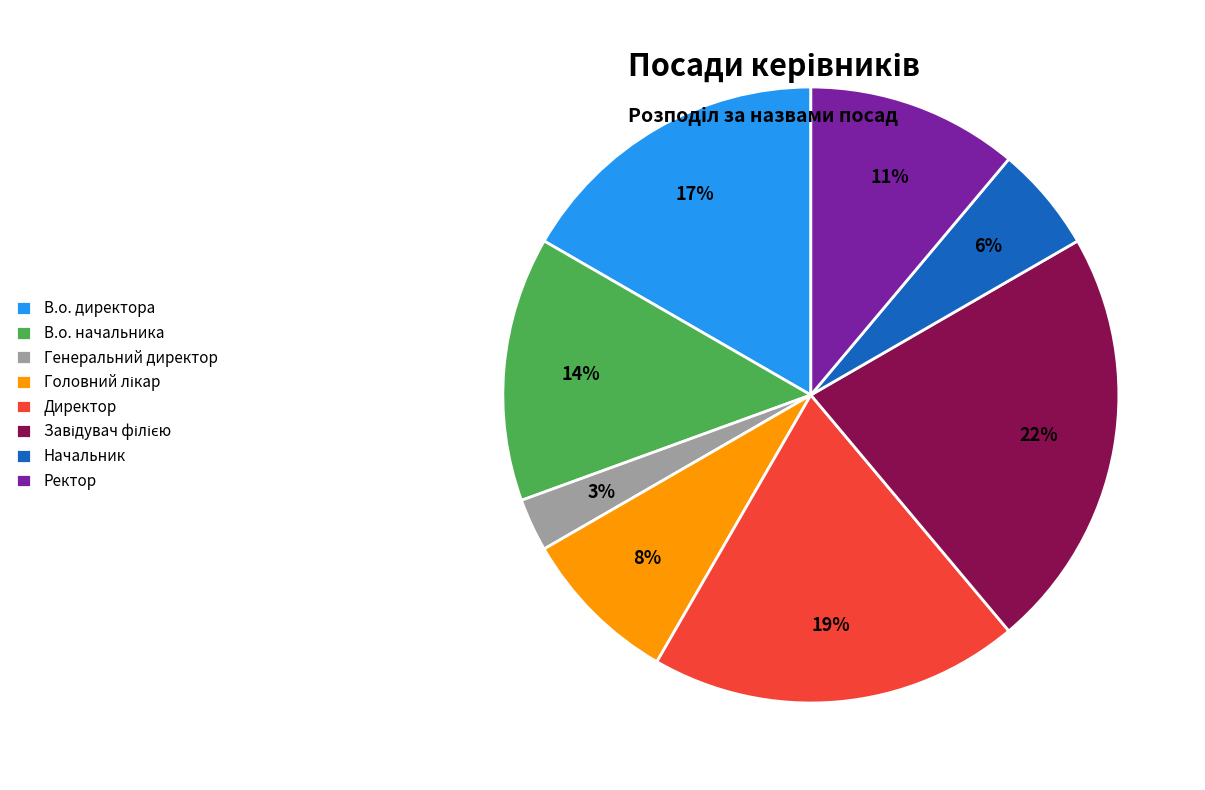

True or false: В.о. директора accounts for 26% of the total.

False